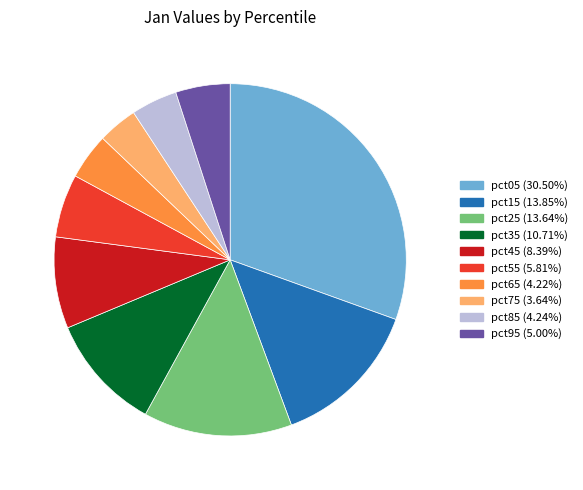

Is it true that pct55 is 1% of the pie?

False